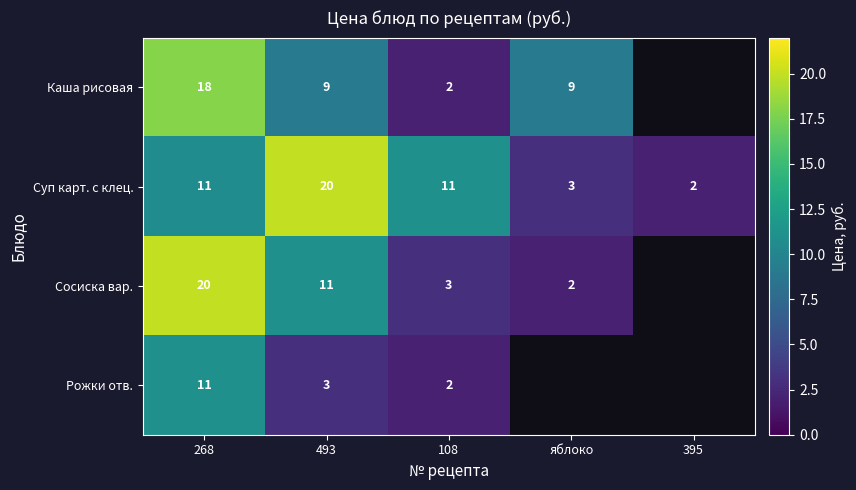

How many categories are shown in the chart?

5